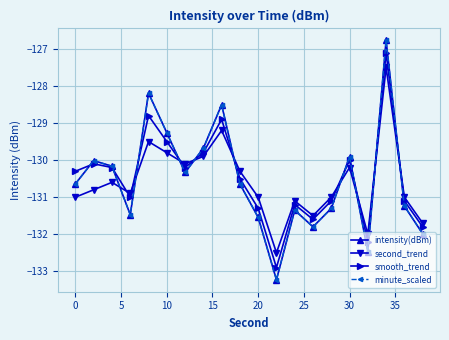

What is the average value of the intensity(dBm) series?

-130.5